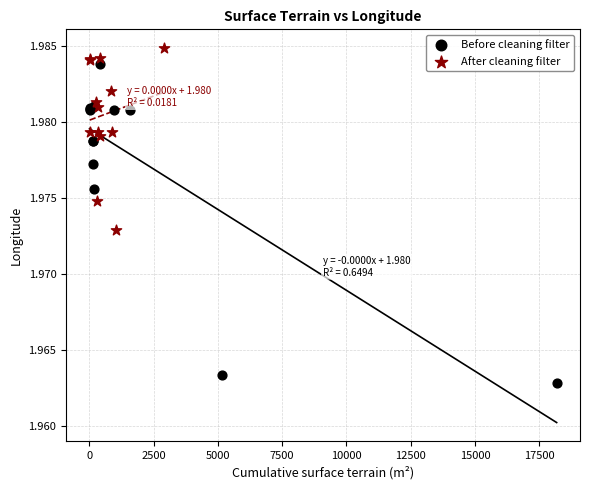

Which series reaches the minimum Y coordinate?

Before cleaning filter